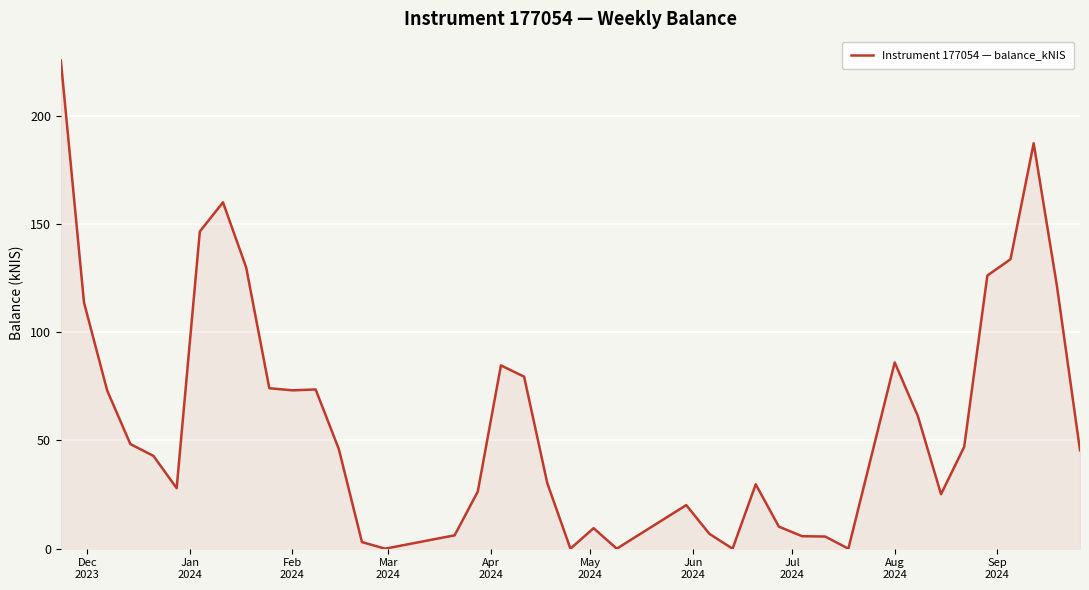

What is the greatest value displayed?

225.6